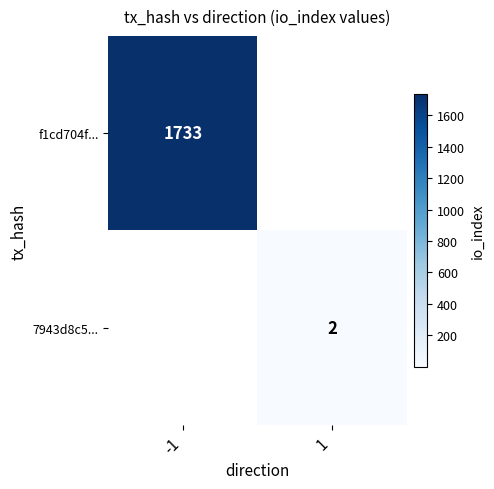

Is it true that f1cd704f... equals 1733 at -1?

True